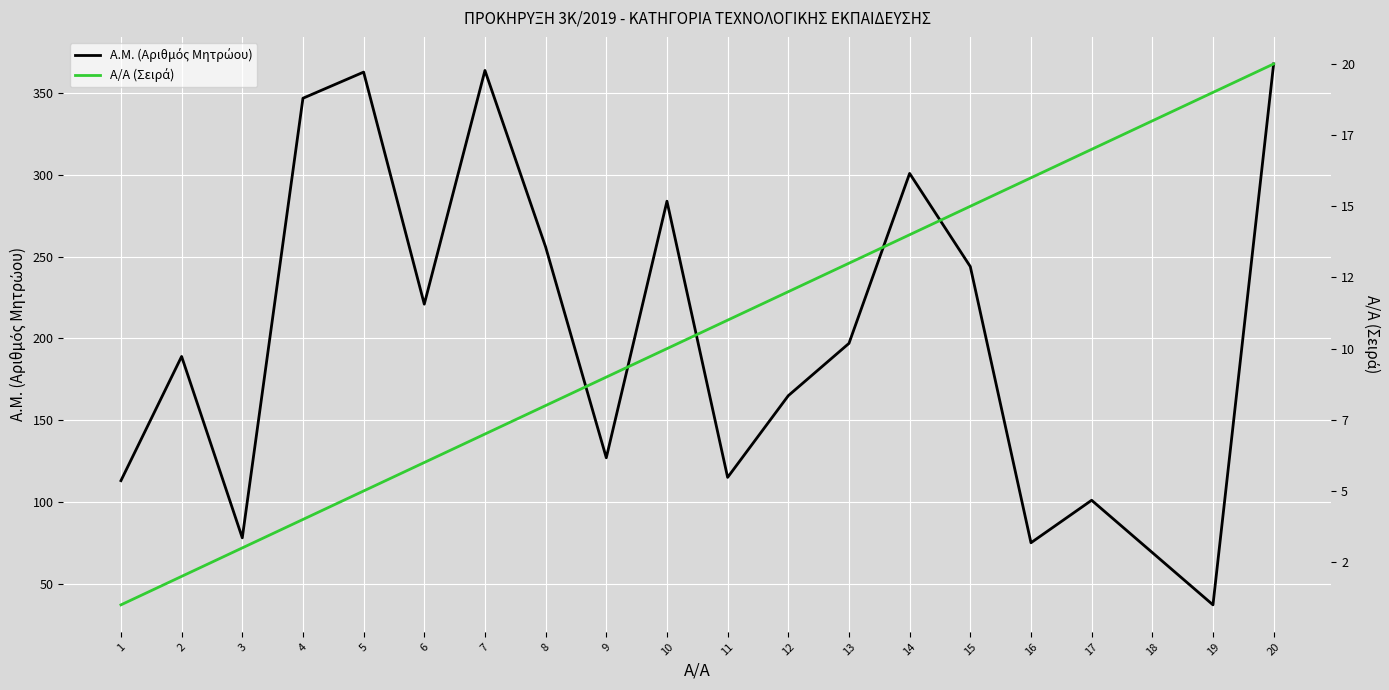

Rank the series at 17 from lowest to highest value.

Α/Α (Σειρά), A.M. (Αριθμός Μητρώου)